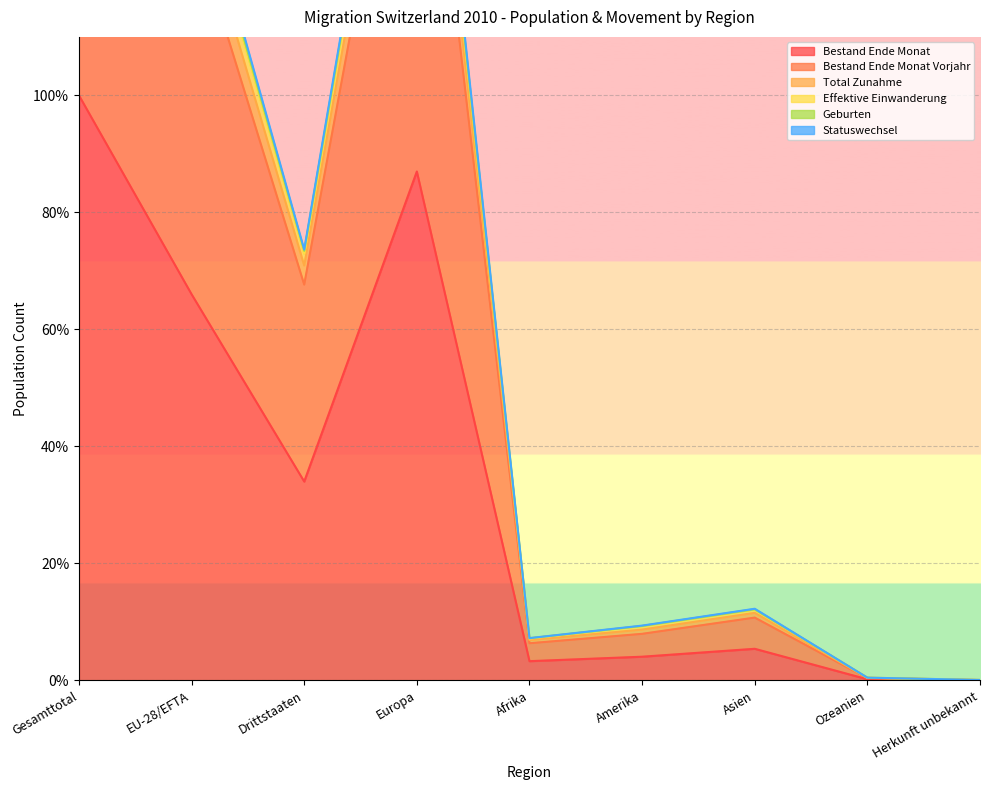

What is the label of the 8th point from the right?

EU-28/EFTA